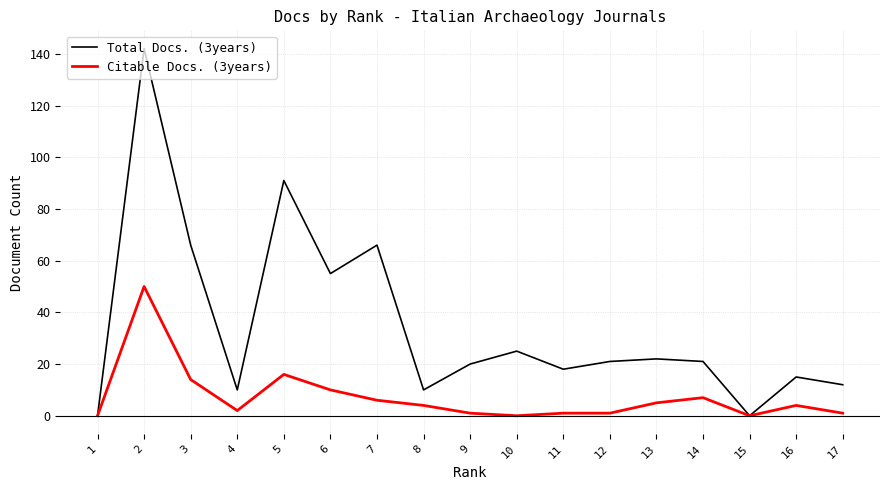

How many values in Total Docs. (3years) are above zero?

15